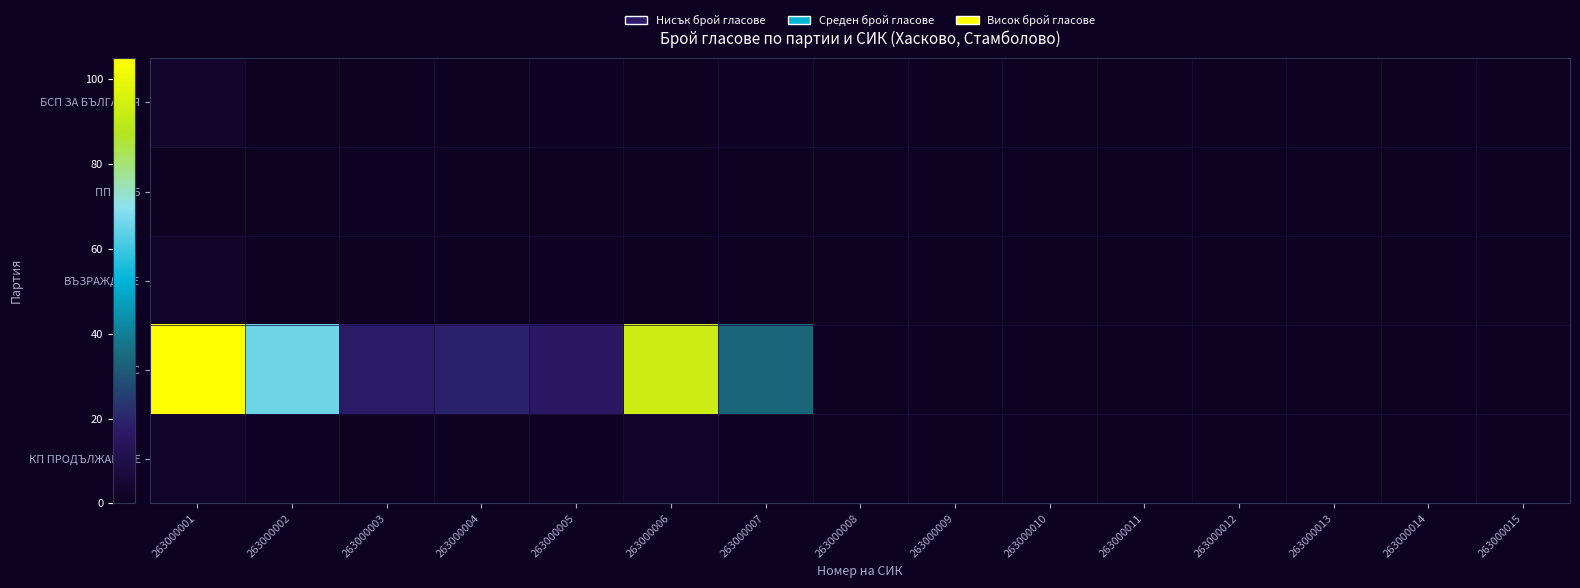

Which series changed the most between 263000012 and 263000014?

БСП ЗА БЪЛГАРИЯ